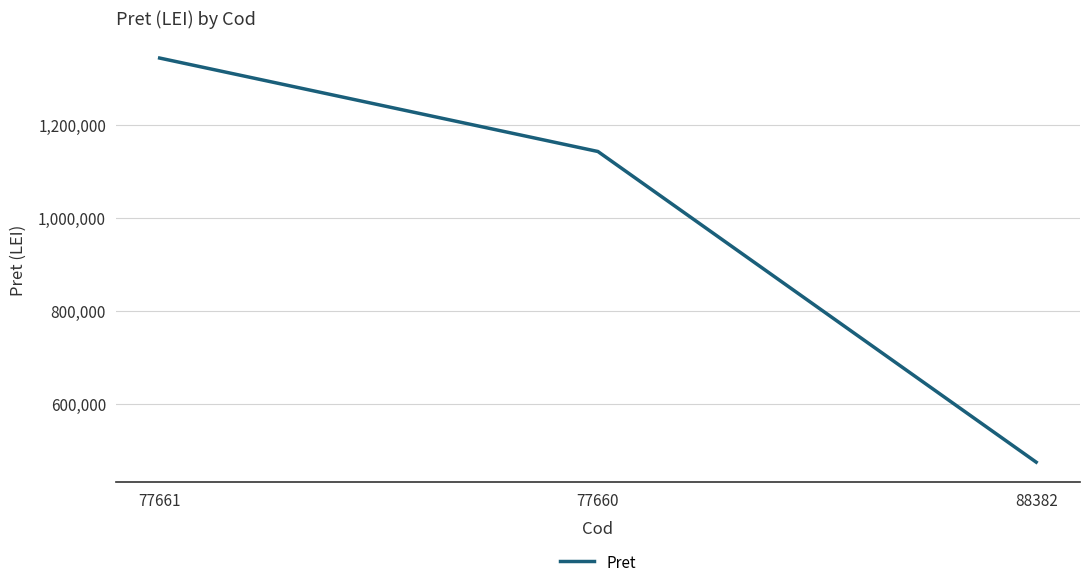

What is the sum of the values at 88382 and 77661?

1818033.5